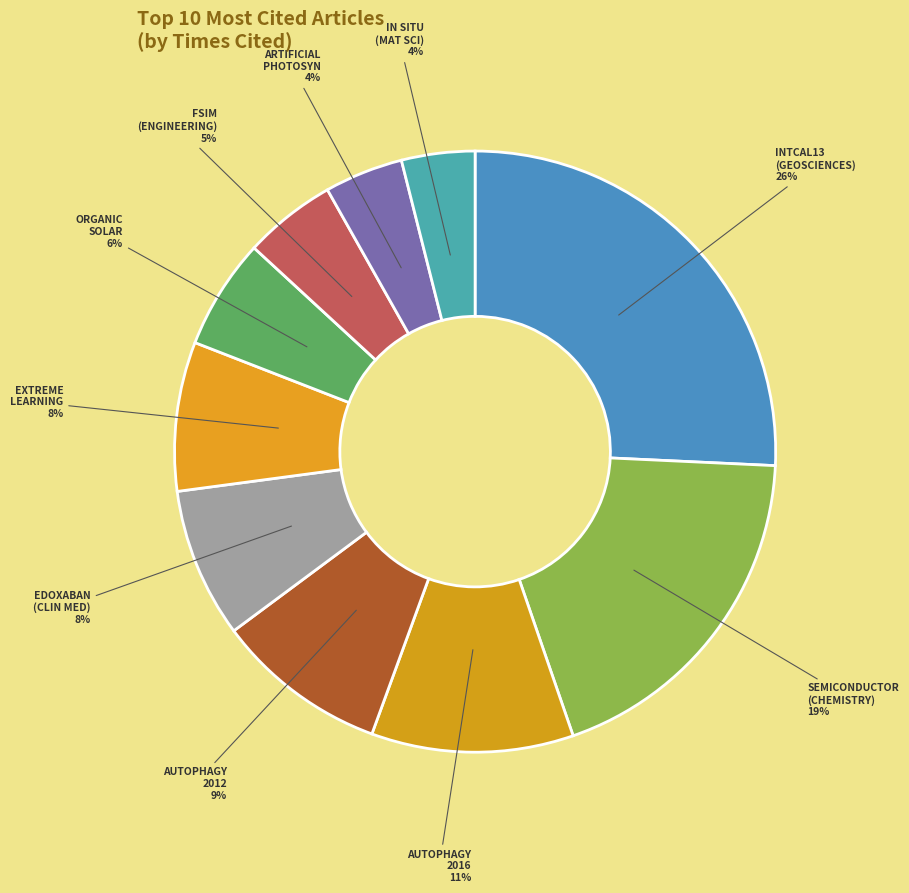

To the nearest percent, what percentage of the pie is AUTOPHAGY 2012?

9%